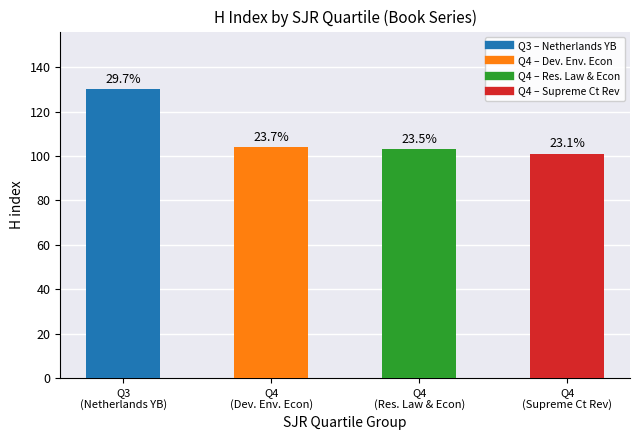

Are the bars horizontal?

No